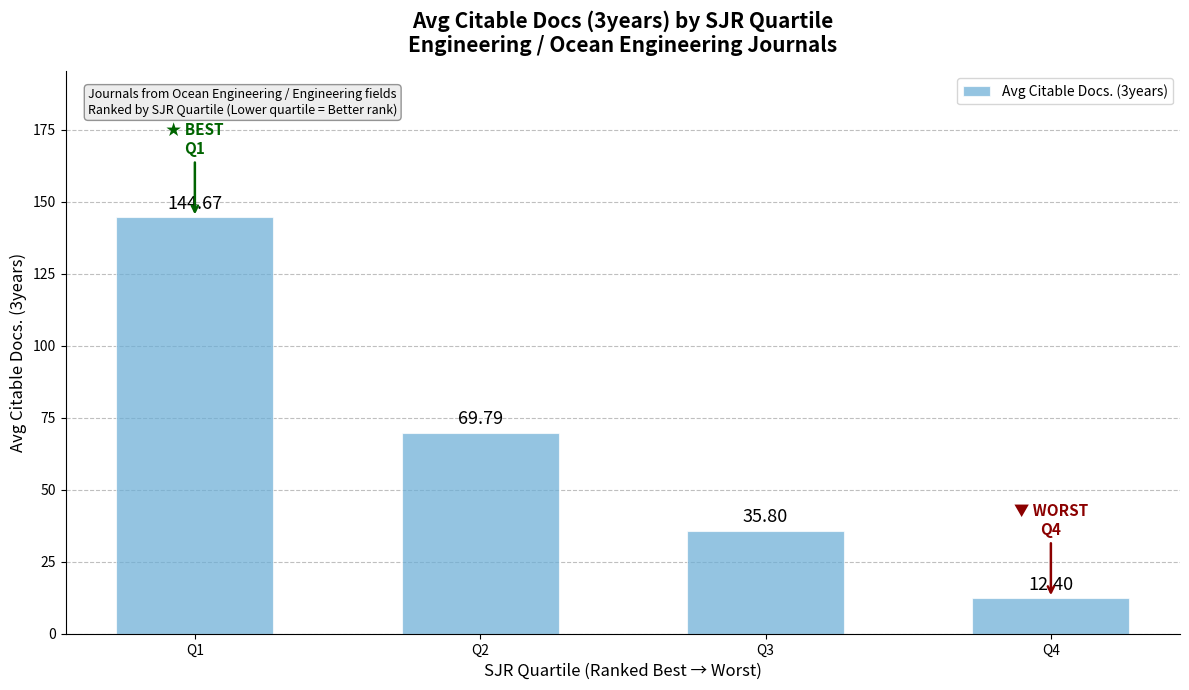

Reading left to right, what are all the values shown in this chart?

144.7	69.8	35.8	12.4